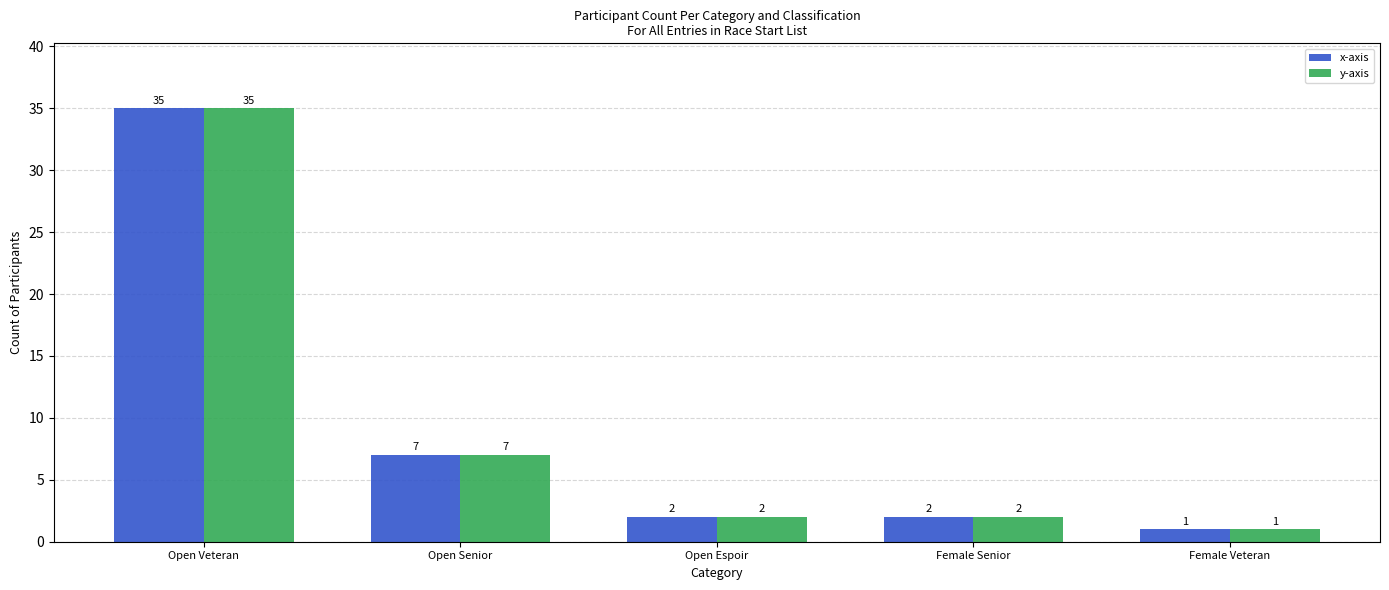

Which category has the lowest value in the x-axis series?

Female Veteran